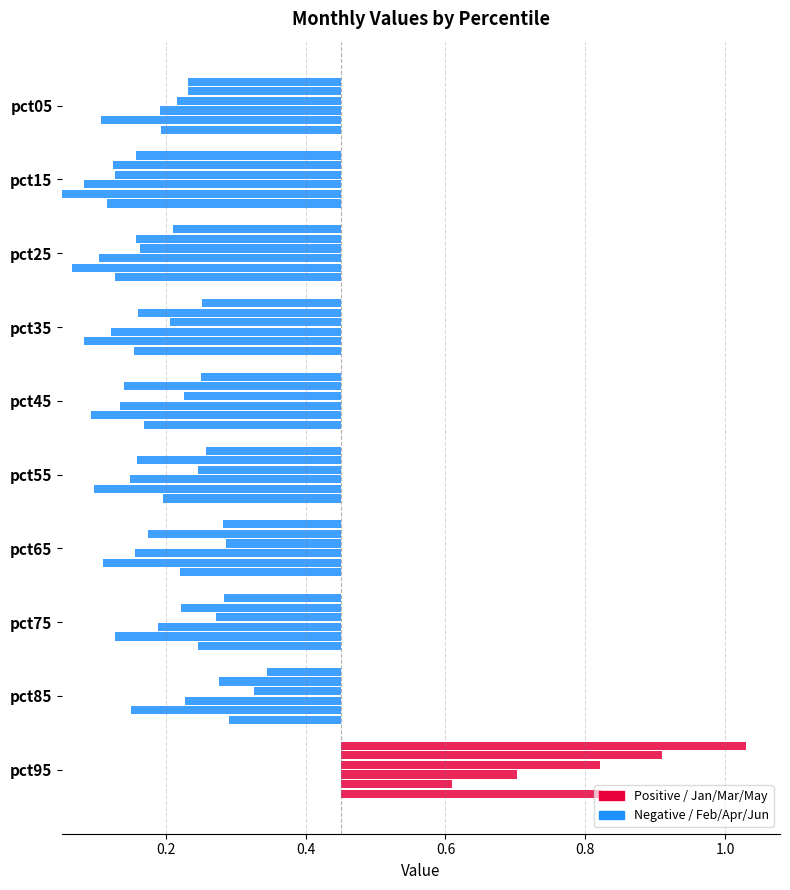

List the series in order of their peak value, lowest first.

May, Apr, Mar, Jun, Feb, Jan